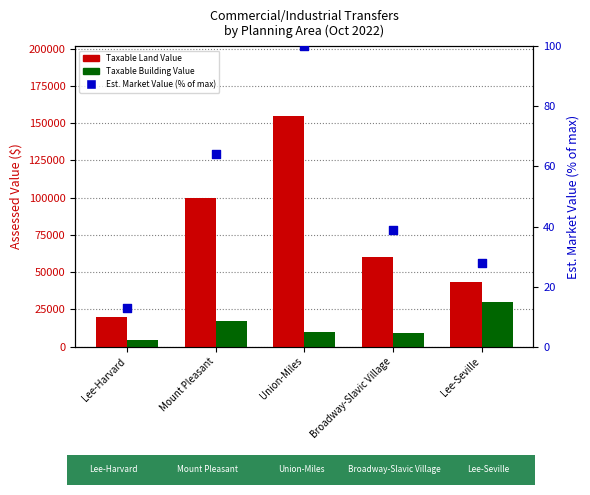

Which series has the largest total across all categories?

Taxable Land Value